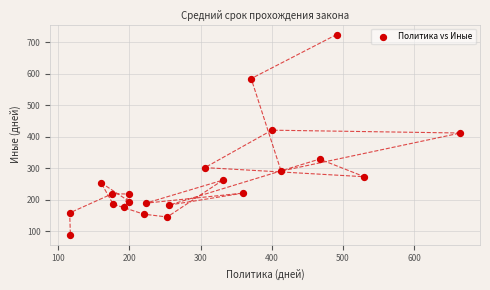

What is the range of X values (max minus min)?

549